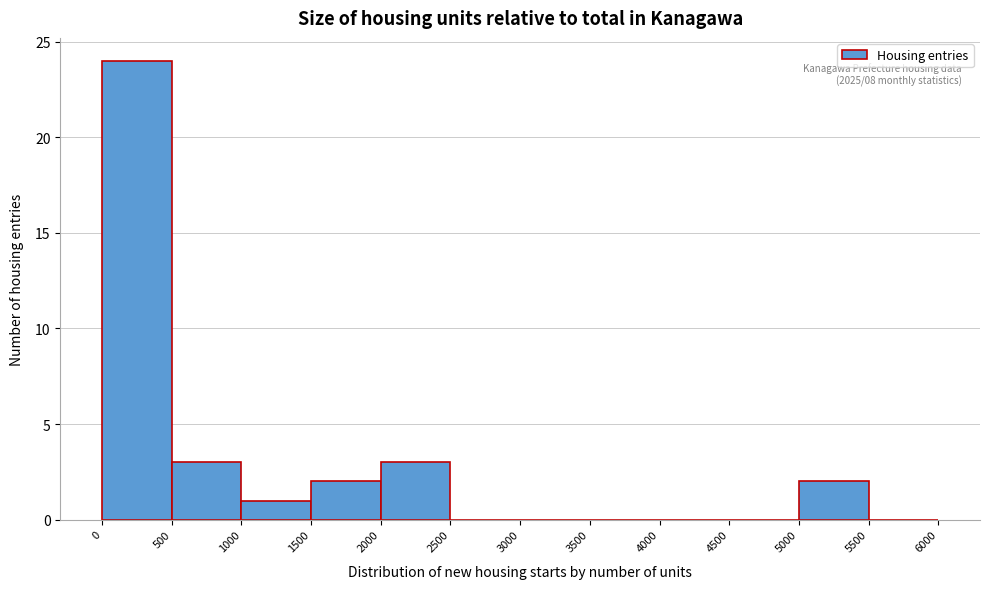

Which range on the x-axis has the tallest bar?

0 to 500